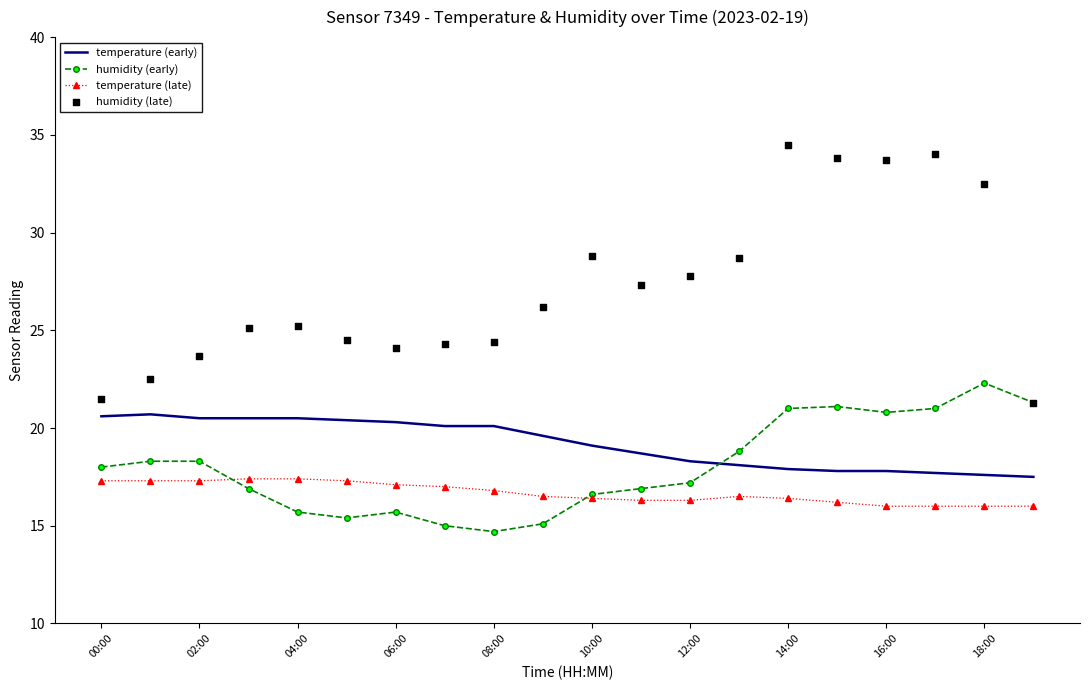

Which series has the largest total across all categories?

humidity (late)